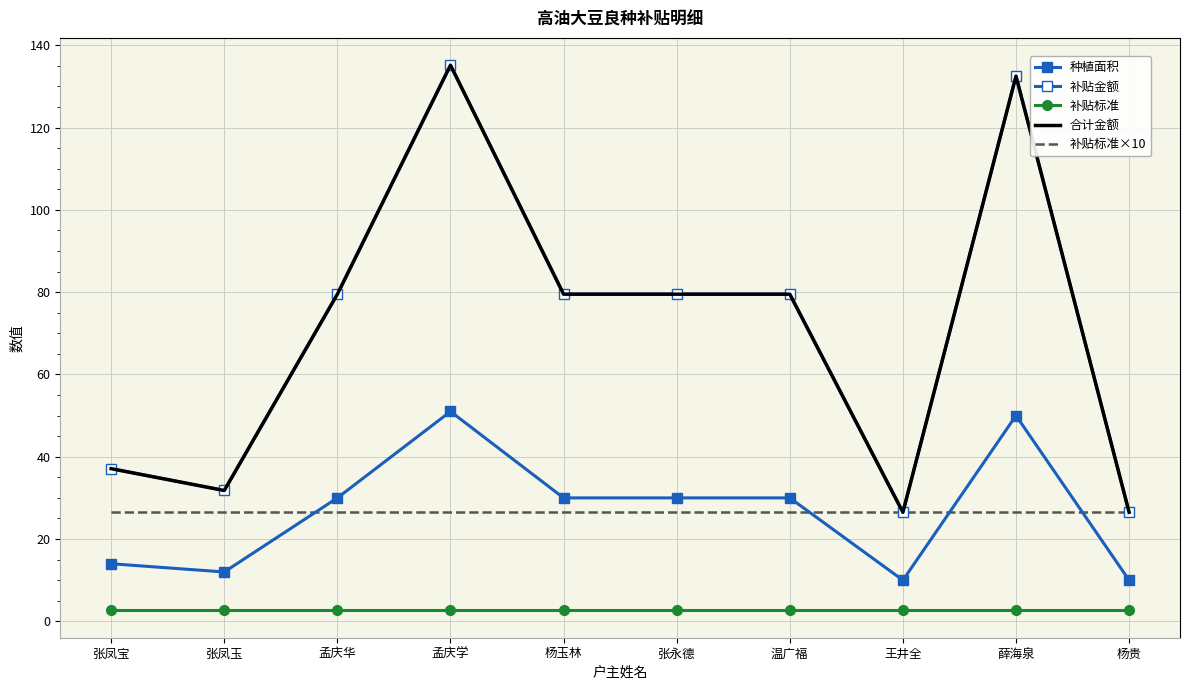

Reading left to right, list all the values displayed in this chart.

种植面积: 14.0	12.0	30.0	51.0	30.0	30.0	30.0	10.0	50.0	10.0
补贴金额: 37.1	31.8	79.5	135.2	79.5	79.5	79.5	26.5	132.5	26.5
补贴标准: 2.6	2.6	2.6	2.6	2.6	2.6	2.6	2.6	2.6	2.6
合计金额: 37.1	31.8	79.5	135.2	79.5	79.5	79.5	26.5	132.5	26.5
补贴标准×10: 26.5	26.5	26.5	26.5	26.5	26.5	26.5	26.5	26.5	26.5